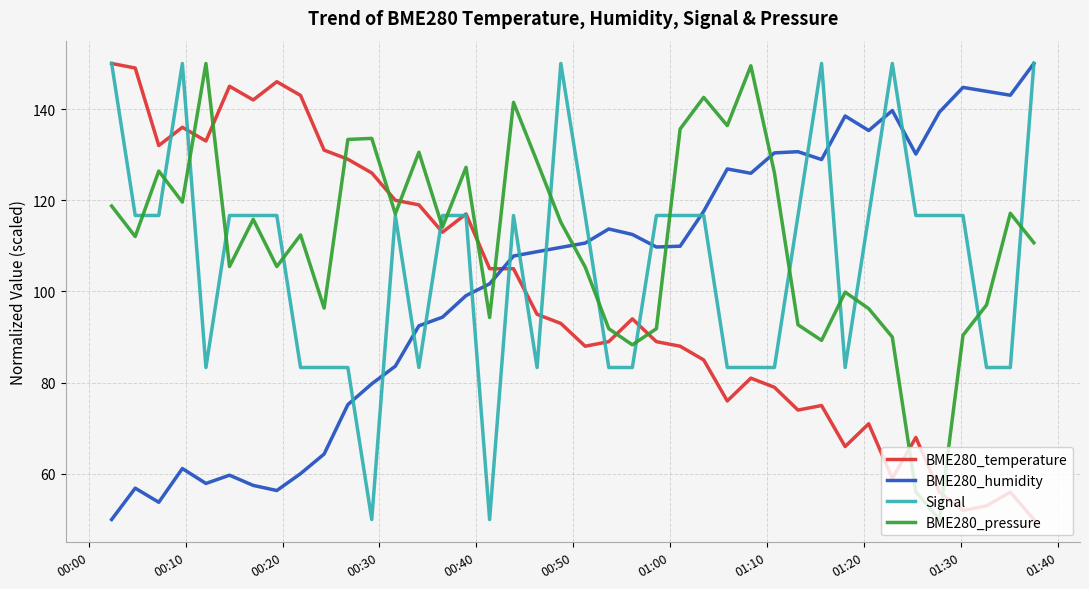

Which series has the largest total across all categories?

BME280_pressure